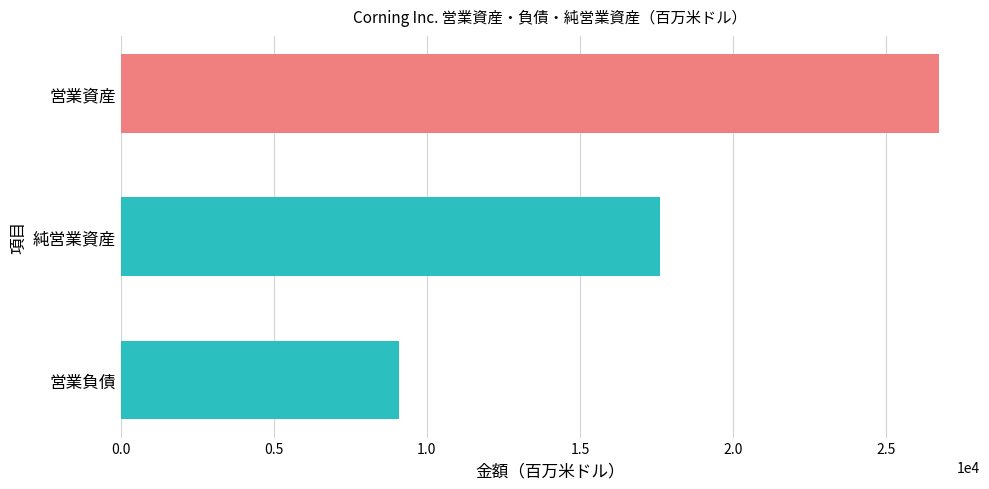

Does the chart contain any negative values?

No